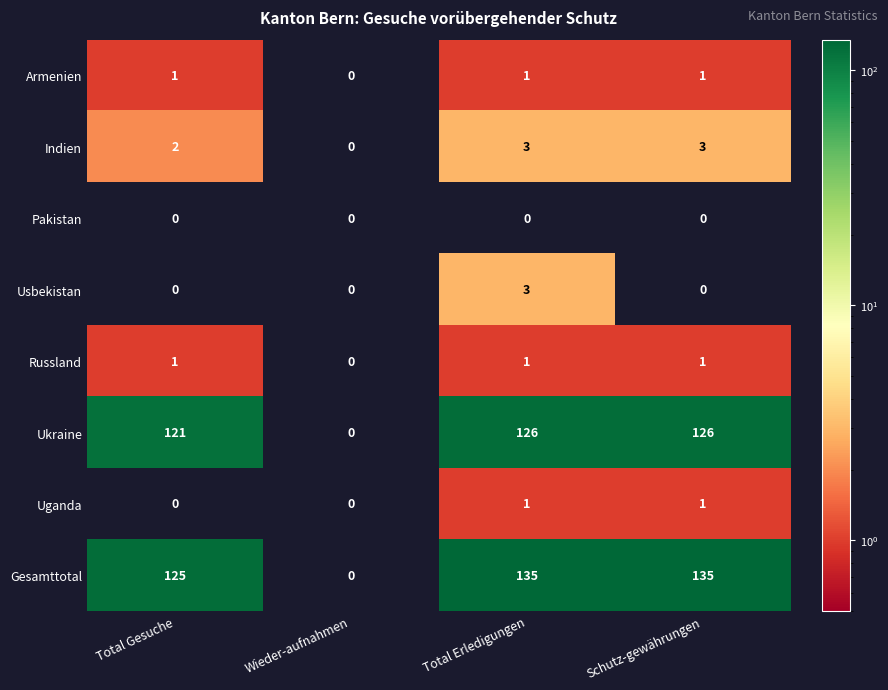

Is it true that Uganda equals 0 at Schutz-gewährungen?

False